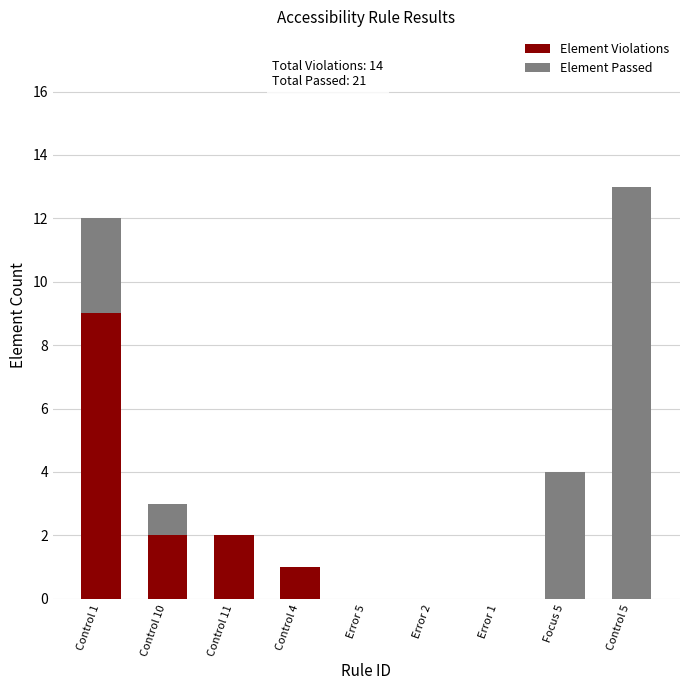

True or false: Element Violations has a value of 2 at Control 10.

True